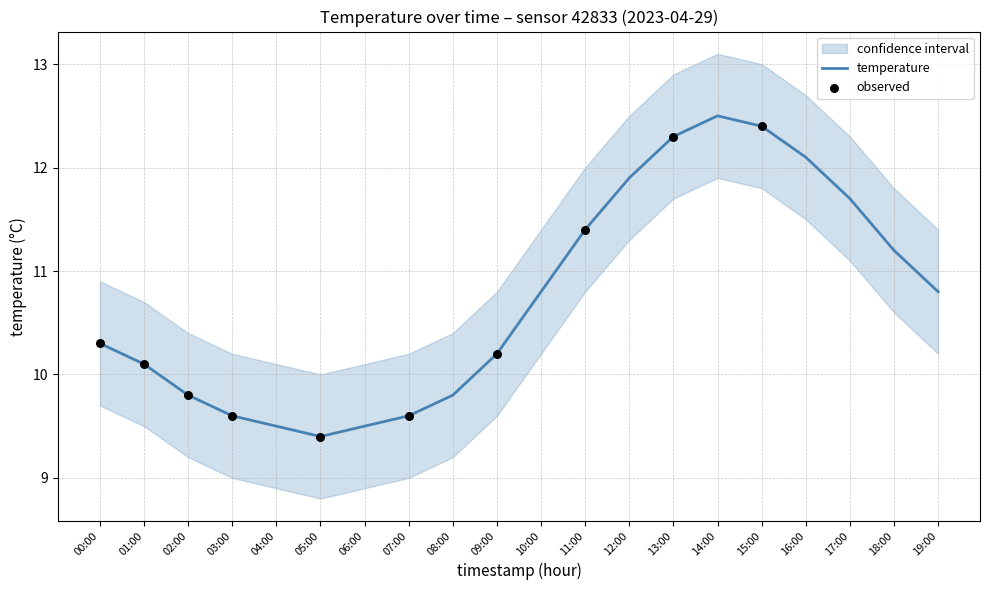

True or false: temperature has a value of 5.1 at 19:00.

False